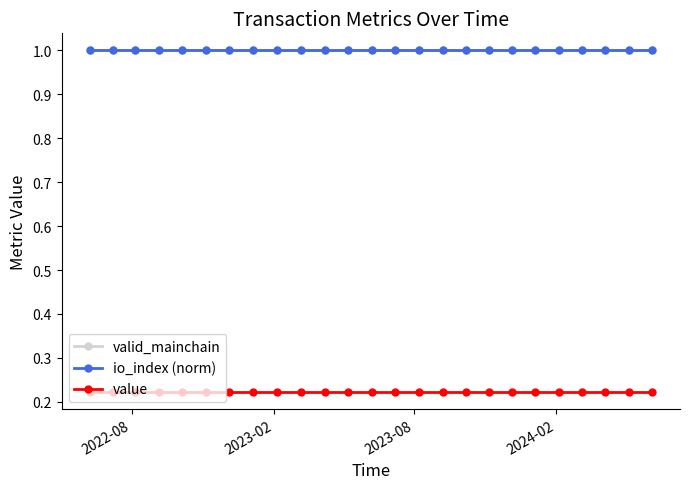

Is this an area chart (filled region under the line)?

No